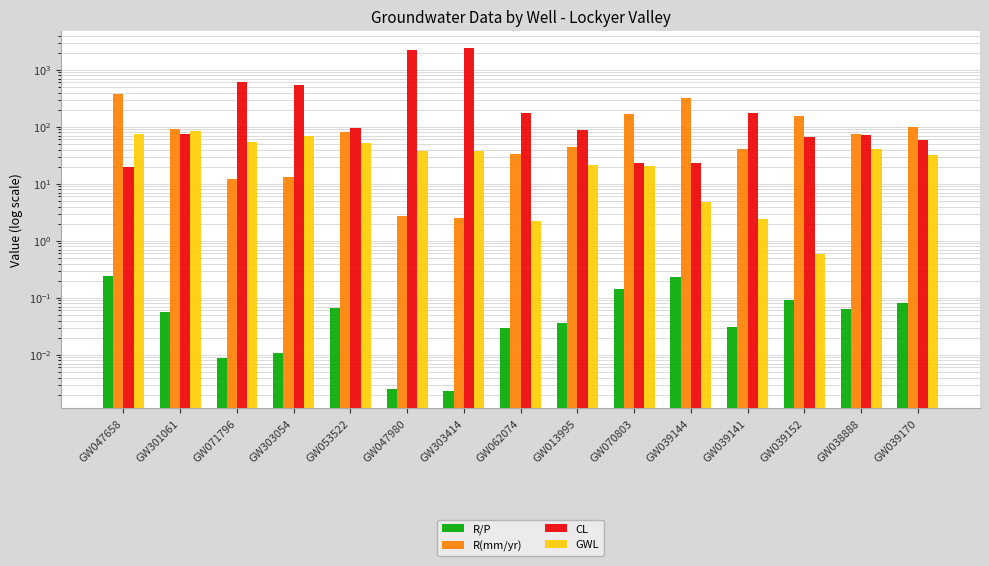

What is the maximum value for GWL?

84.7